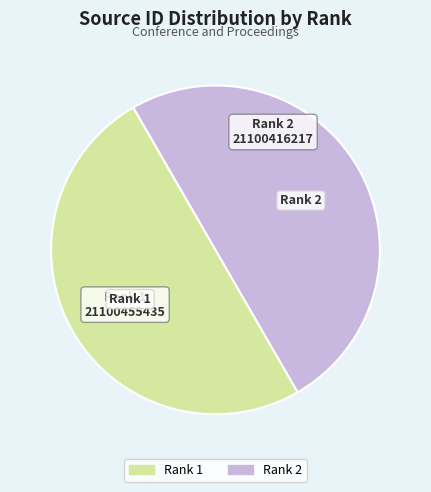

How many slices are in this pie chart?

2